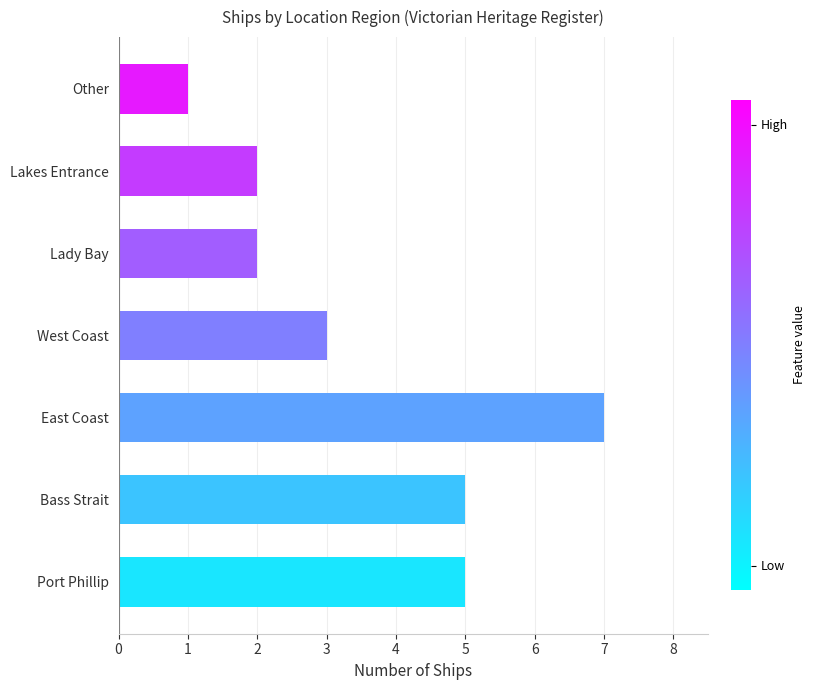

What is the sum of all values?

25